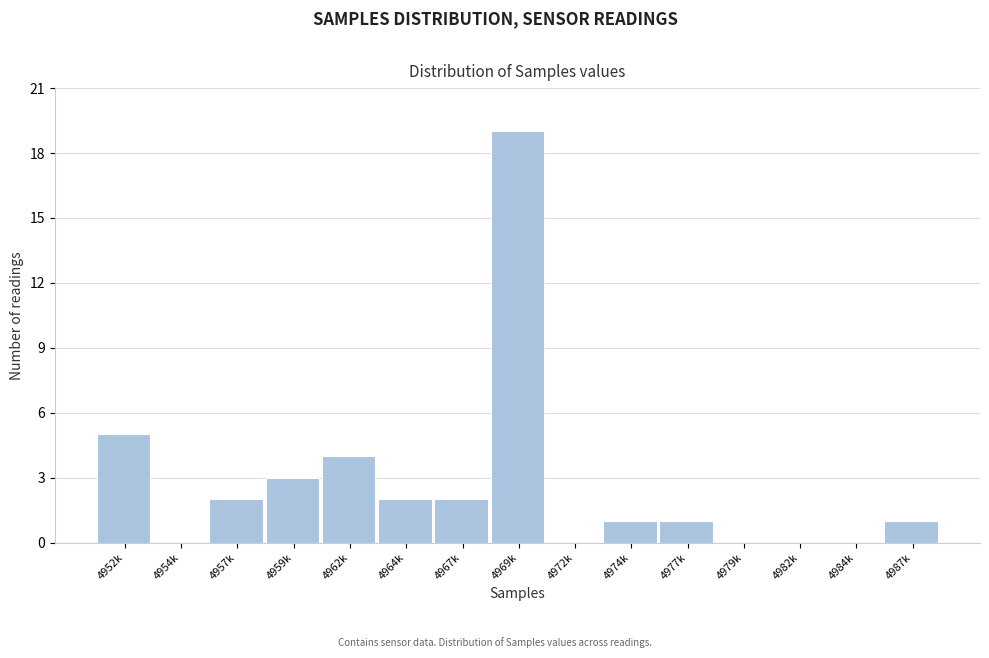

Reading left to right, list all the values displayed in this chart.

4952k=5	4954k=0	4957k=2	4959k=3	4962k=4	4964k=2	4967k=2	4969k=19	4972k=0	4974k=1	4977k=1	4979k=0	4982k=0	4984k=0	4987k=1